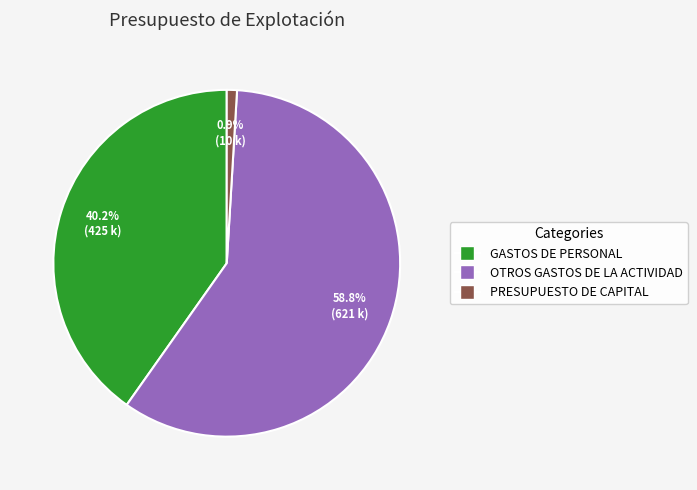

Does GASTOS DE PERSONAL represent more than half of the total?

No